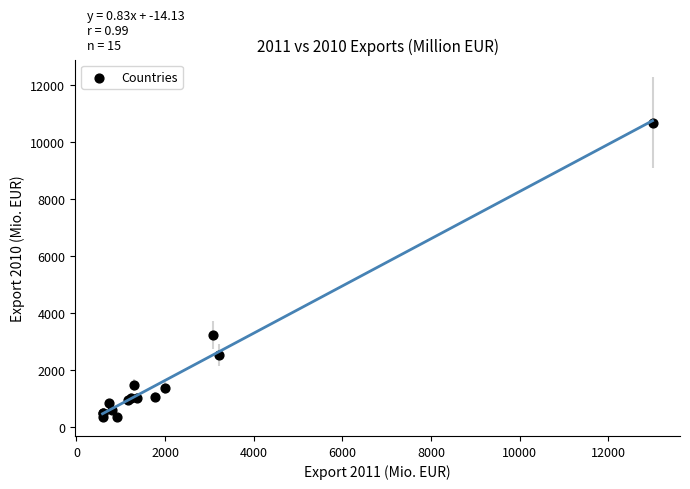

What Y value in the scatter plot is closest to 5520?

3248.7